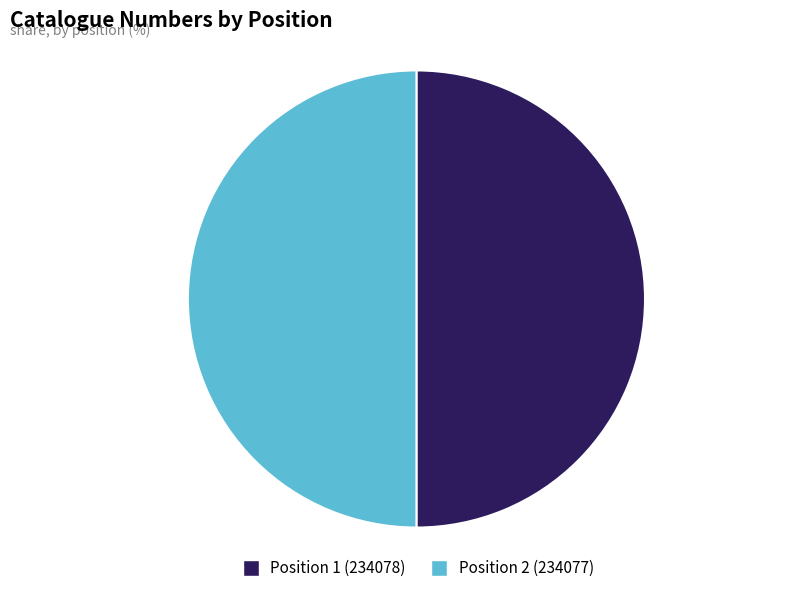

Approximately how many times larger is the value at Position 1 (234078) compared to Position 2 (234077)?

1.0